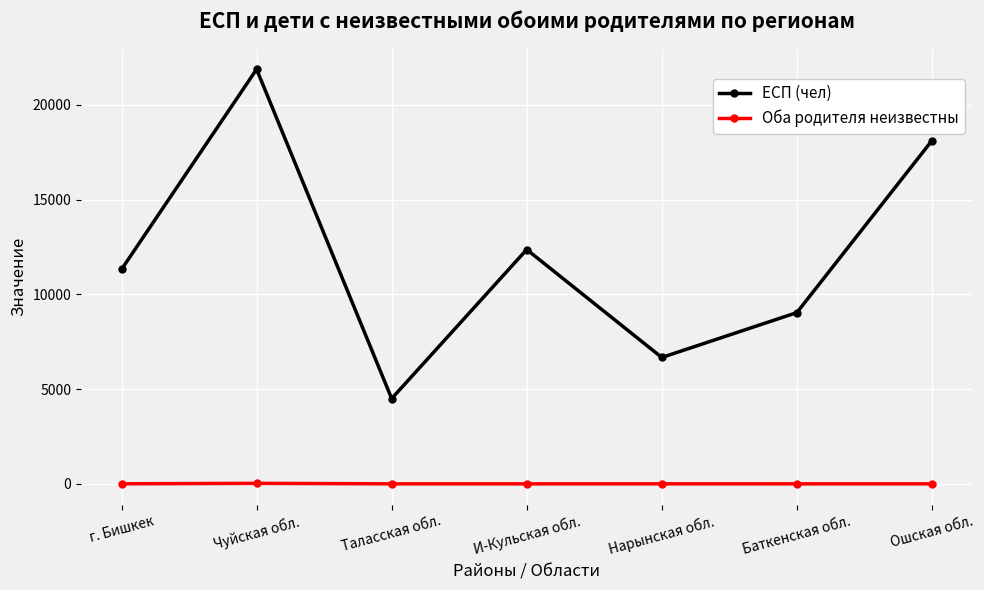

List the series in order of their overall mean, highest first.

ЕСП (чел), Оба родителя неизвестны